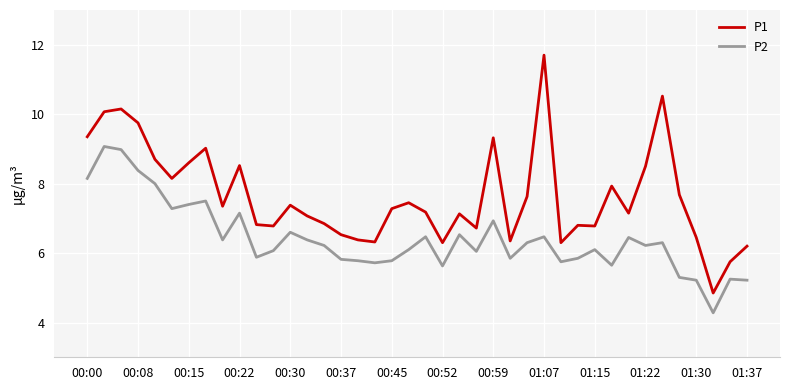

Which series has the widest spread of values?

P1